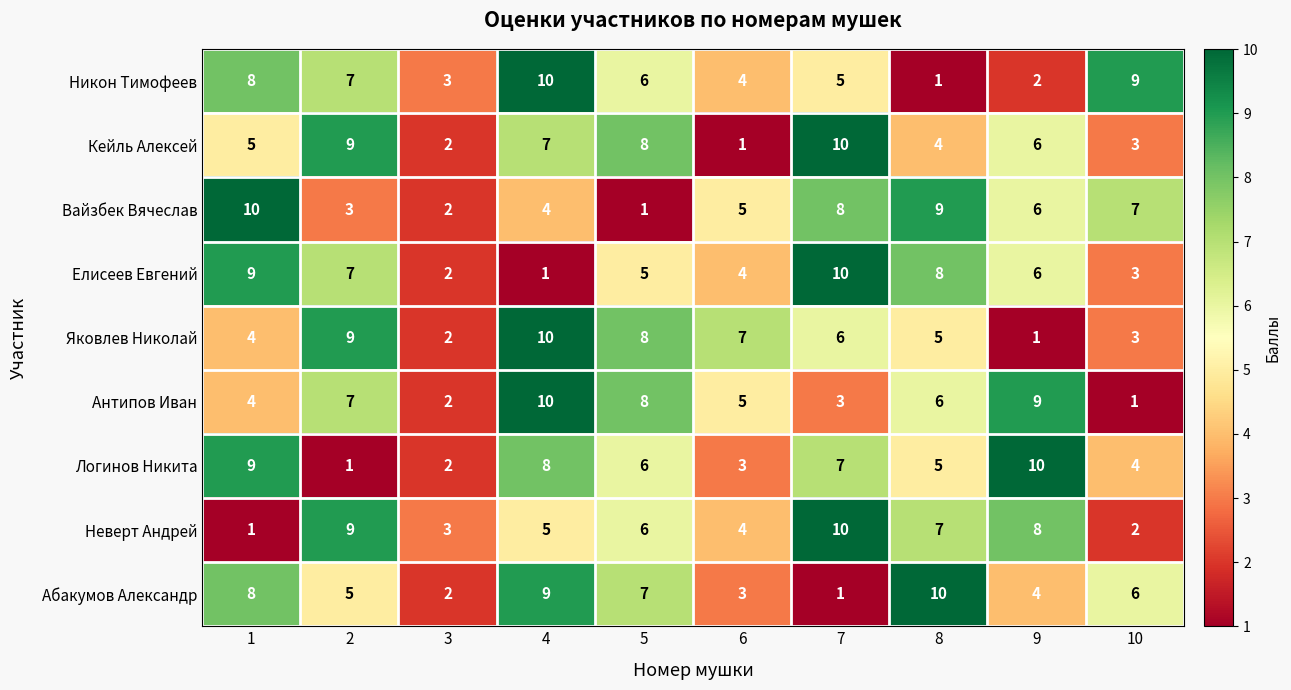

List the labels in order of Абакумов Александр value, largest first.

8, 4, 1, 5, 10, 2, 9, 6, 3, 7